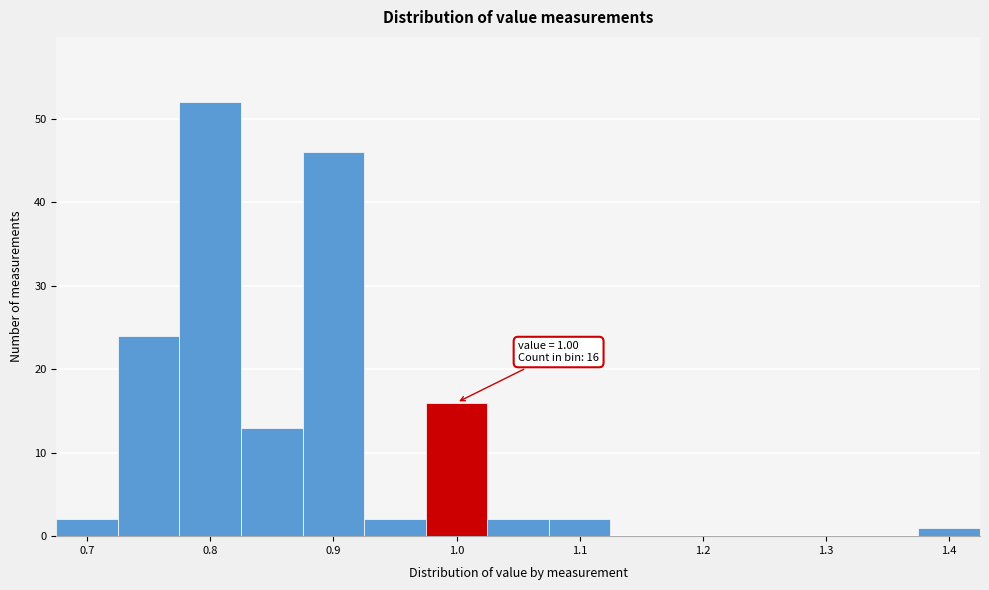

Over which range of the x-axis is the bar tallest?

0.775 to 0.825